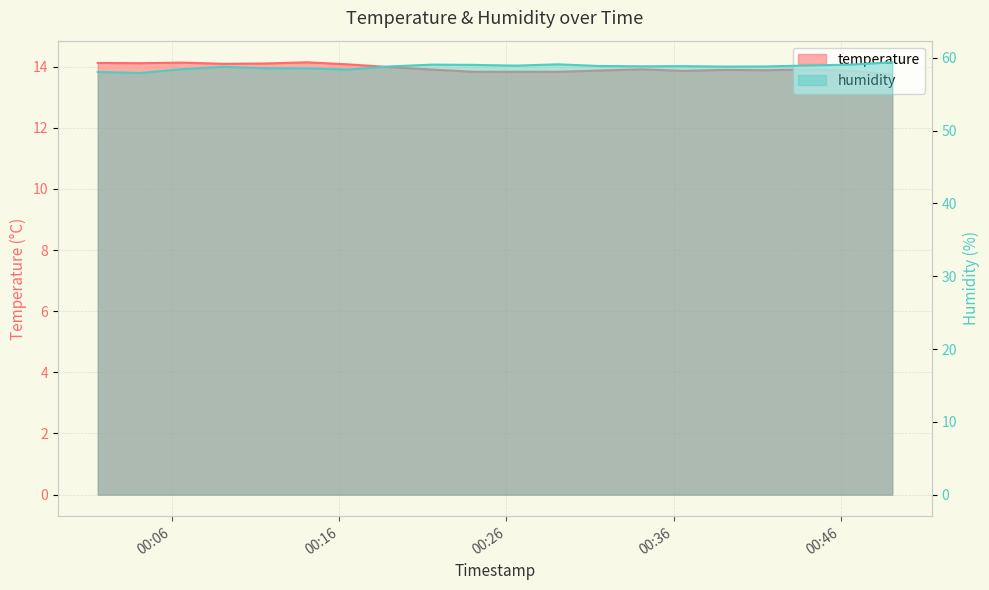

What is the difference between the highest and lowest values at 2023-04-01T00:26:35?

45.1